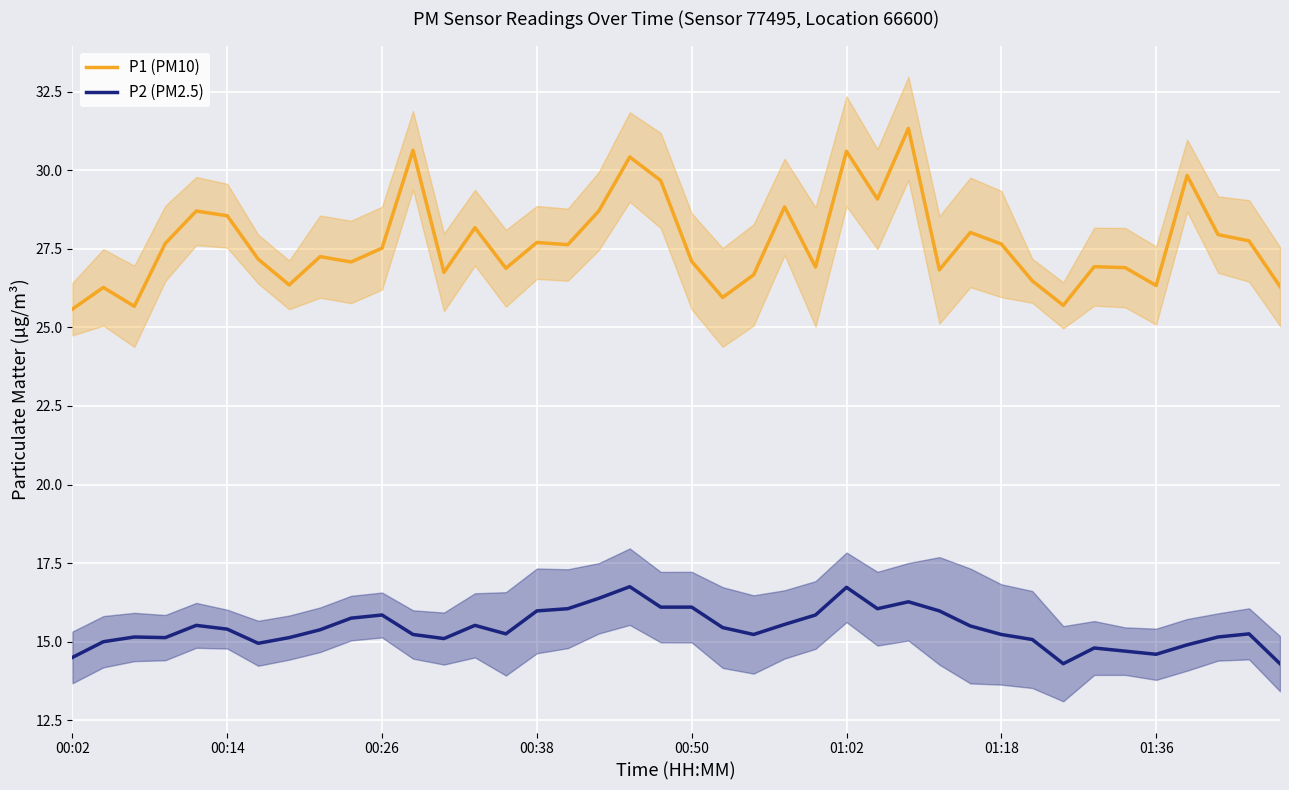

The P1 (PM10) series shows 25.7 at 32. True or false?

True